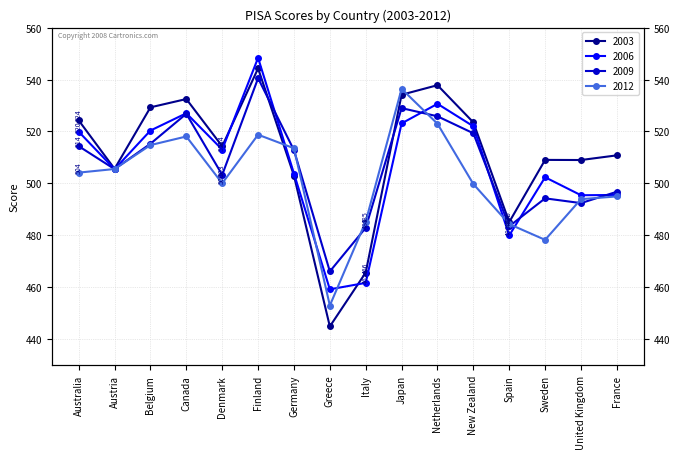

What is the approximate value of 2006 at Finland?

548.4